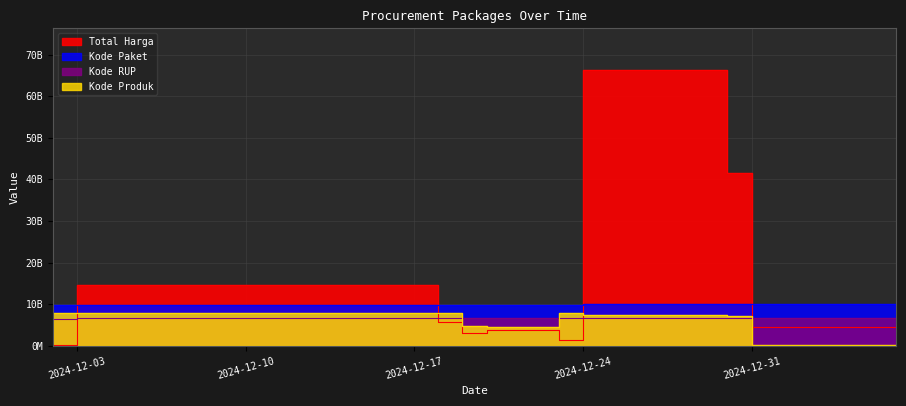

What is the label of the 7th point from the right?

2024-12-19